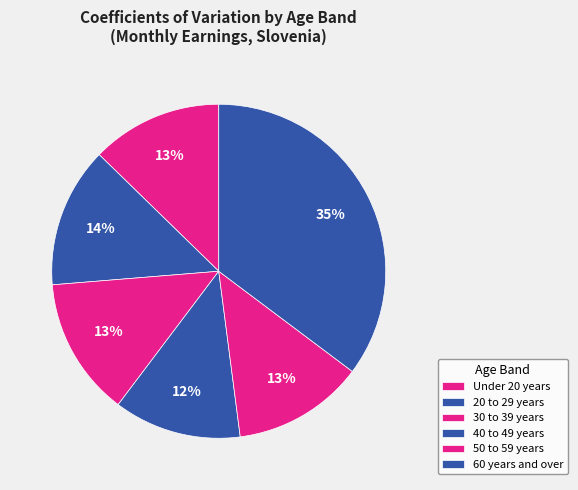

Which slice is the largest?

60 years and over